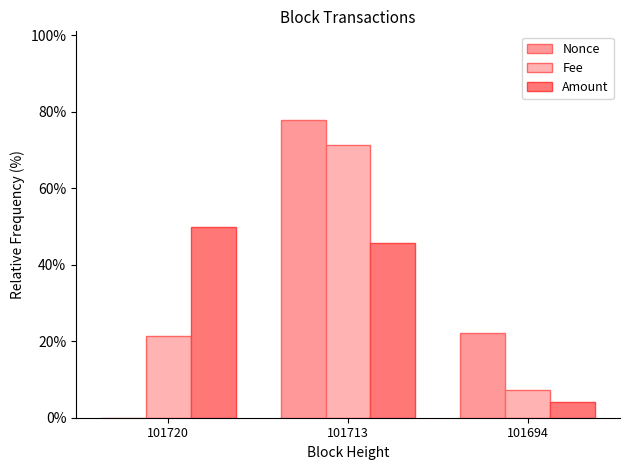

What is the minimum value for Fee?

7.1